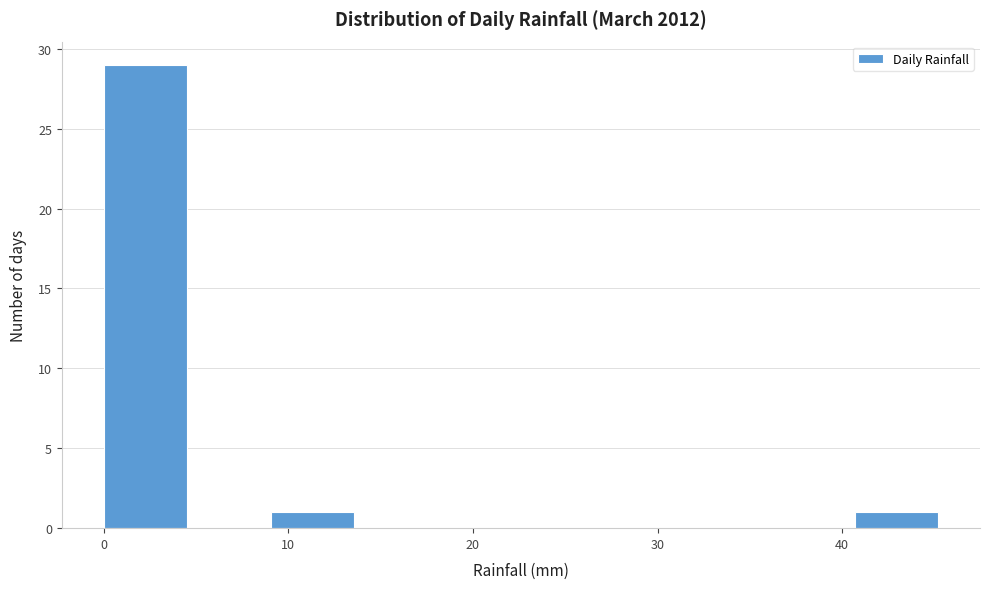

Reading left to right, list every bar in this chart as the range it spans on the x-axis followed by its height. Neither the bar edges nor the heights are printed on the chart, so give them approximately, as read against the axes.

0 to 5: 29
5 to 9: 0
9 to 14: 1
14 to 18: 0
18 to 23: 0
23 to 27: 0
27 to 32: 0
32 to 36: 0
36 to 41: 0
41 to 45: 1